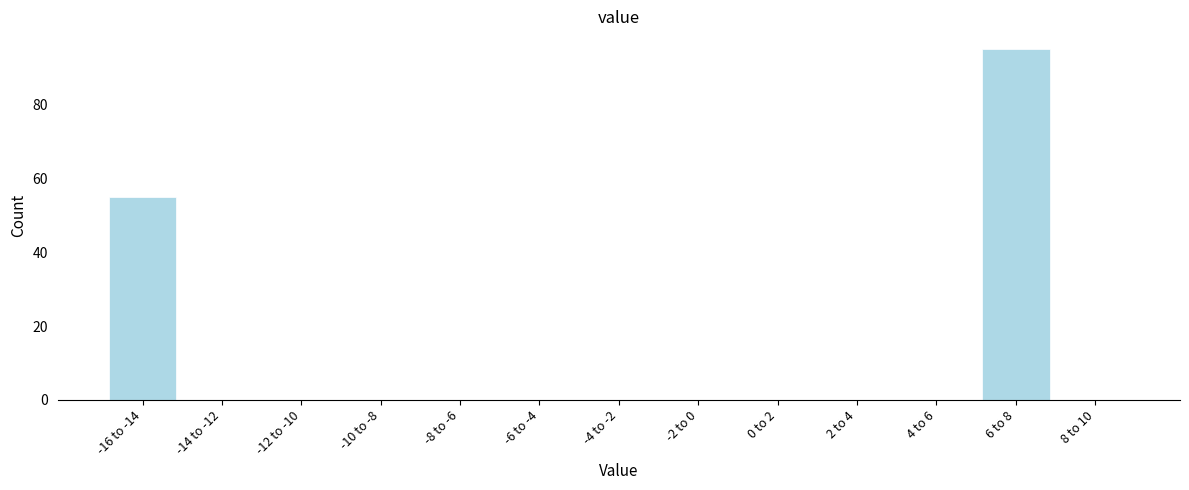

Reading left to right, extract all data points from this chart.

-16 to -14=55	-14 to -12=0	-12 to -10=0	-10 to -8=0	-8 to -6=0	-6 to -4=0	-4 to -2=0	-2 to 0=0	0 to 2=0	2 to 4=0	4 to 6=0	6 to 8=95	8 to 10=0